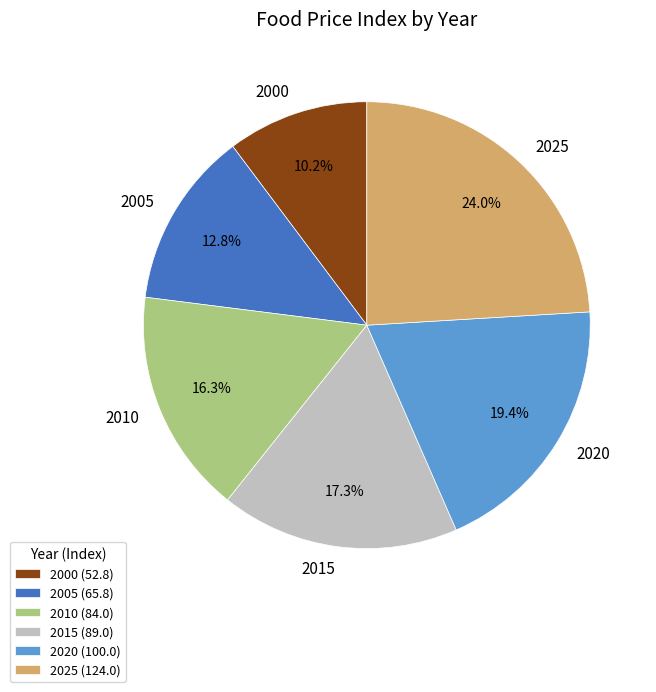

True or false: 2000 accounts for 10% of the total.

True